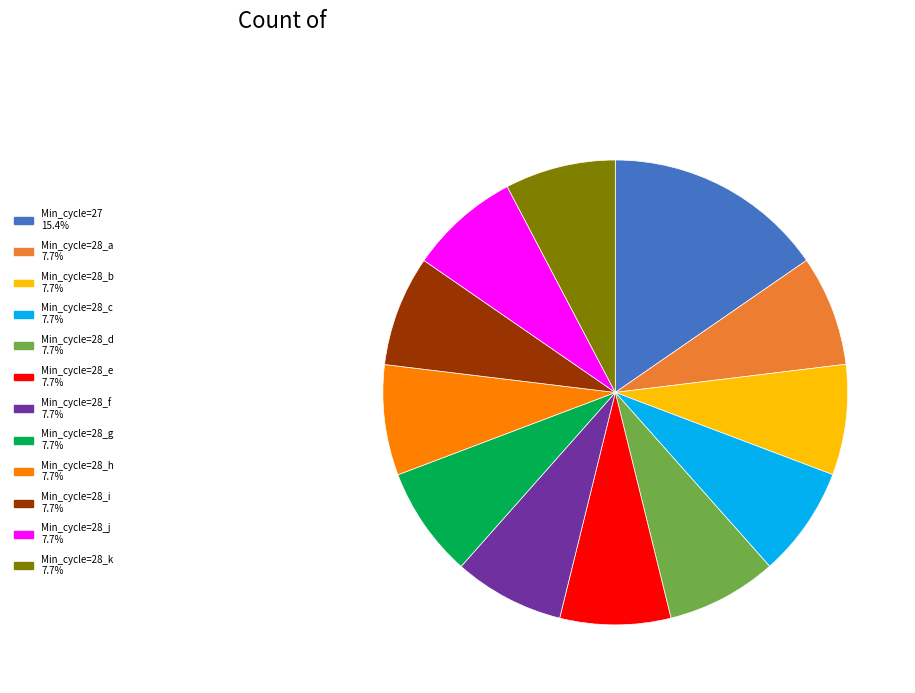

Is there any slice that represents more than half of the pie?

No